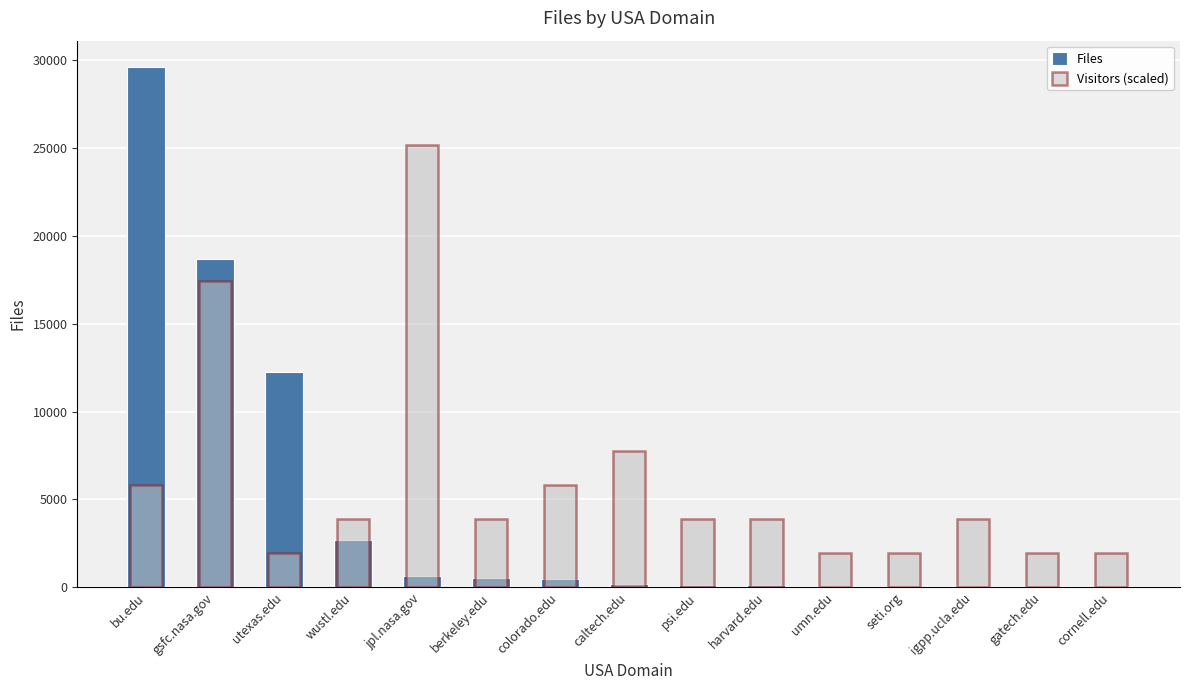

What is the label of the 4th bar from the left?

wustl.edu